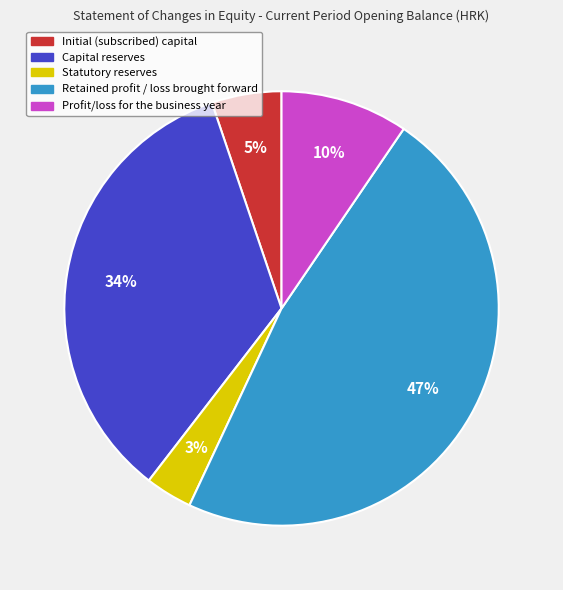

Combined, do Capital reserves and Retained profit / loss brought forward account for over 50%?

Yes